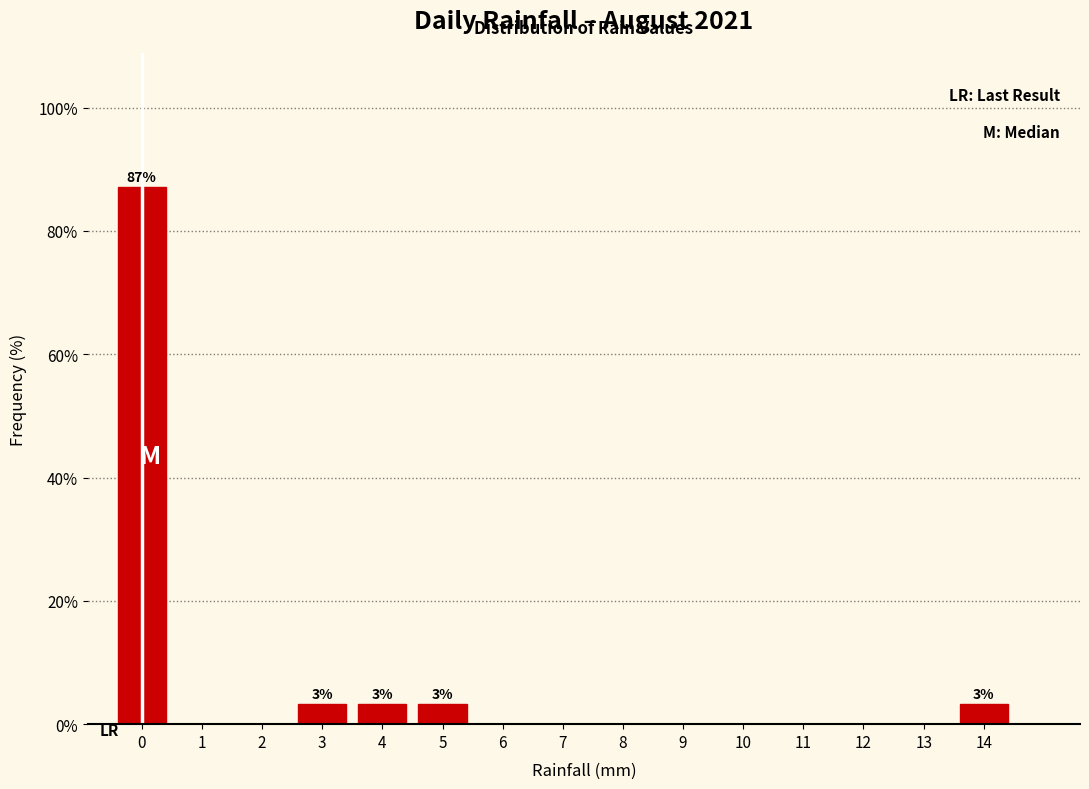

Reading right to left, transcribe all the data shown in this chart.

14=3.2	13=0.0	12=0.0	11=0.0	10=0.0	9=0.0	8=0.0	7=0.0	6=0.0	5=3.2	4=3.2	3=3.2	2=0.0	1=0.0	0=87.1